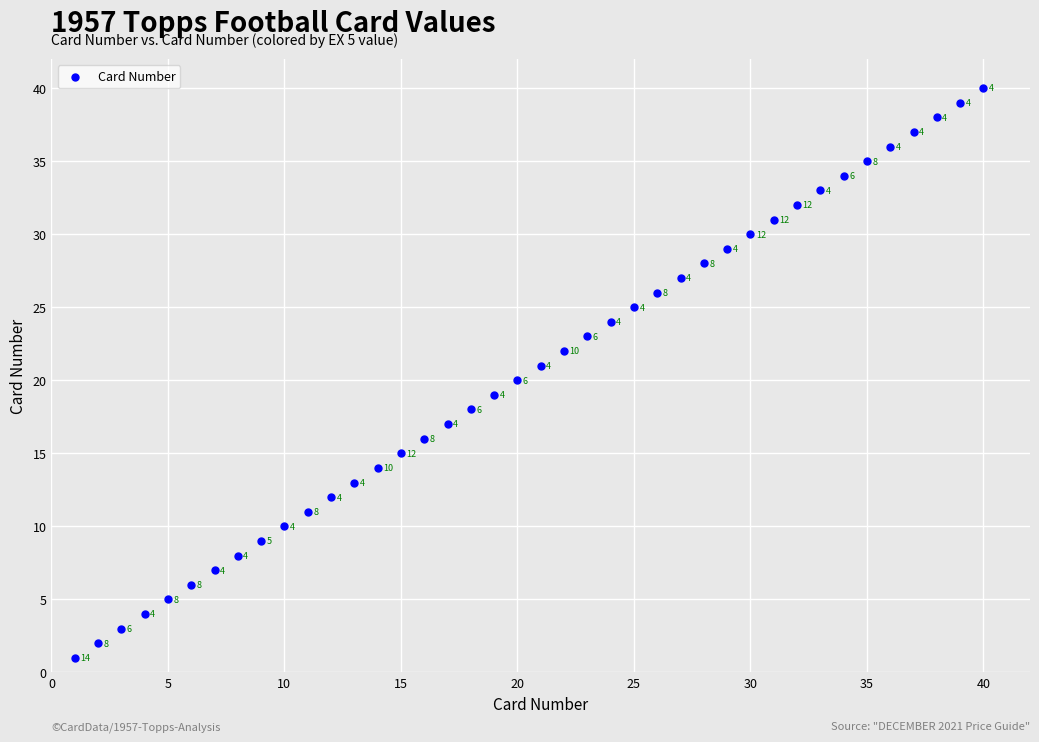

What is the range of Y values (max minus min)?

39